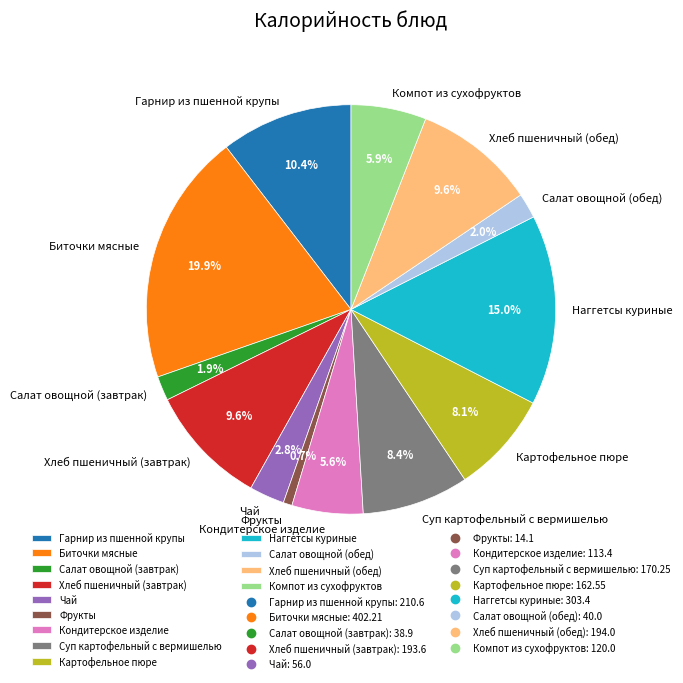

Is it true that Хлеб пшеничный (завтрак) is 1% of the pie?

False